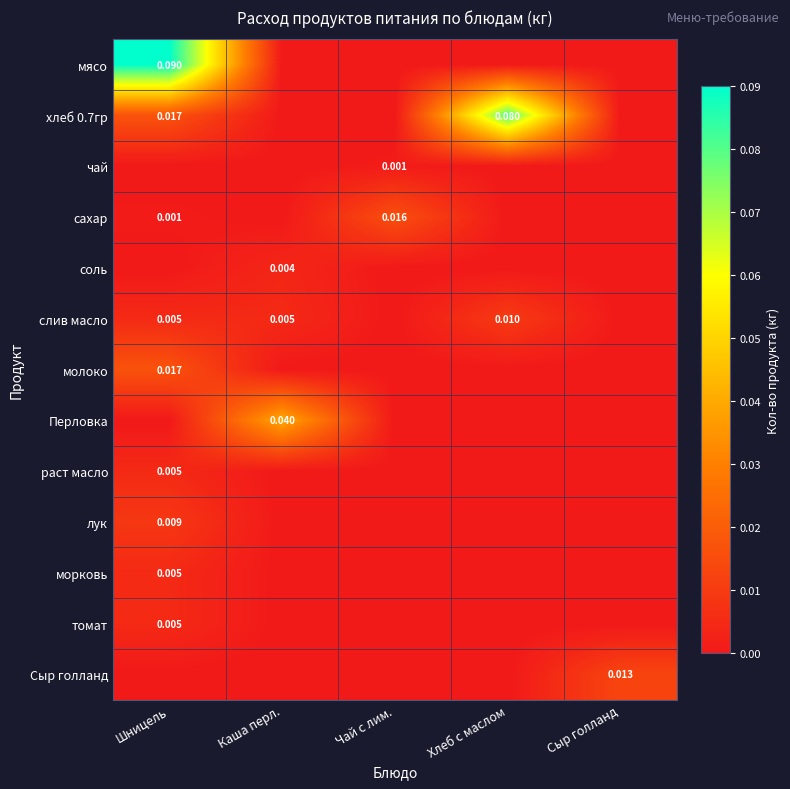

Which category has the highest value in the томат series?

Шницель